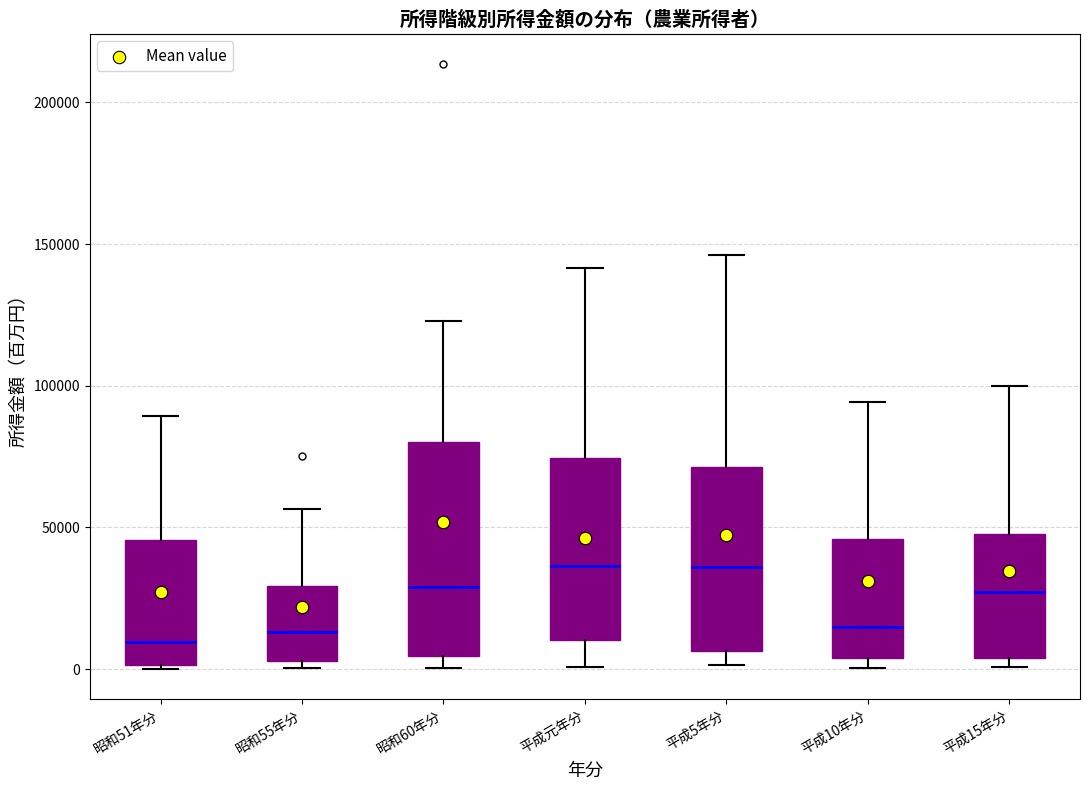

Comparing the boxes themselves (not the whiskers), which one is the tallest?

昭和60年分